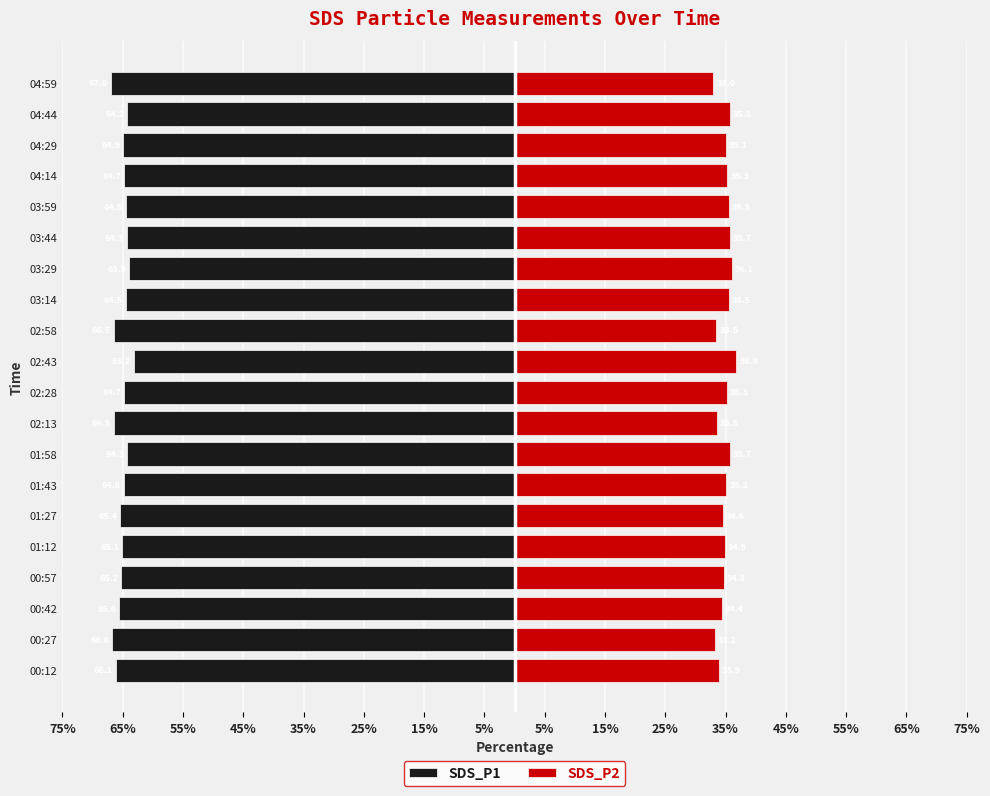

What are all the series names shown in the legend?

SDS_P1, SDS_P2